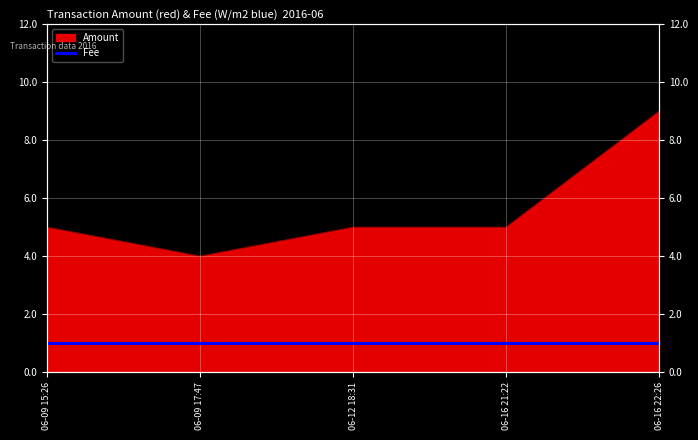

Which has a higher value, 06-12 18:31 or 06-16 21:22?

06-12 18:31